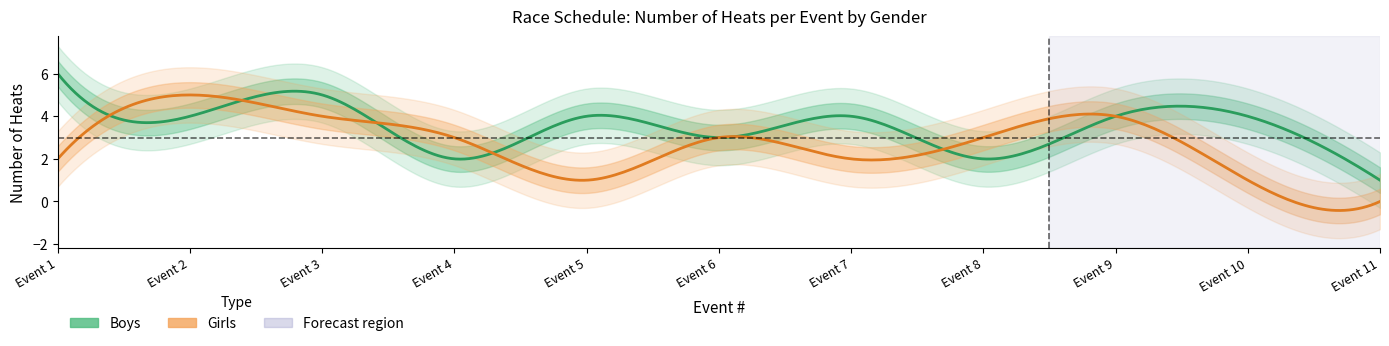

Which series has the largest total across all categories?

Boys